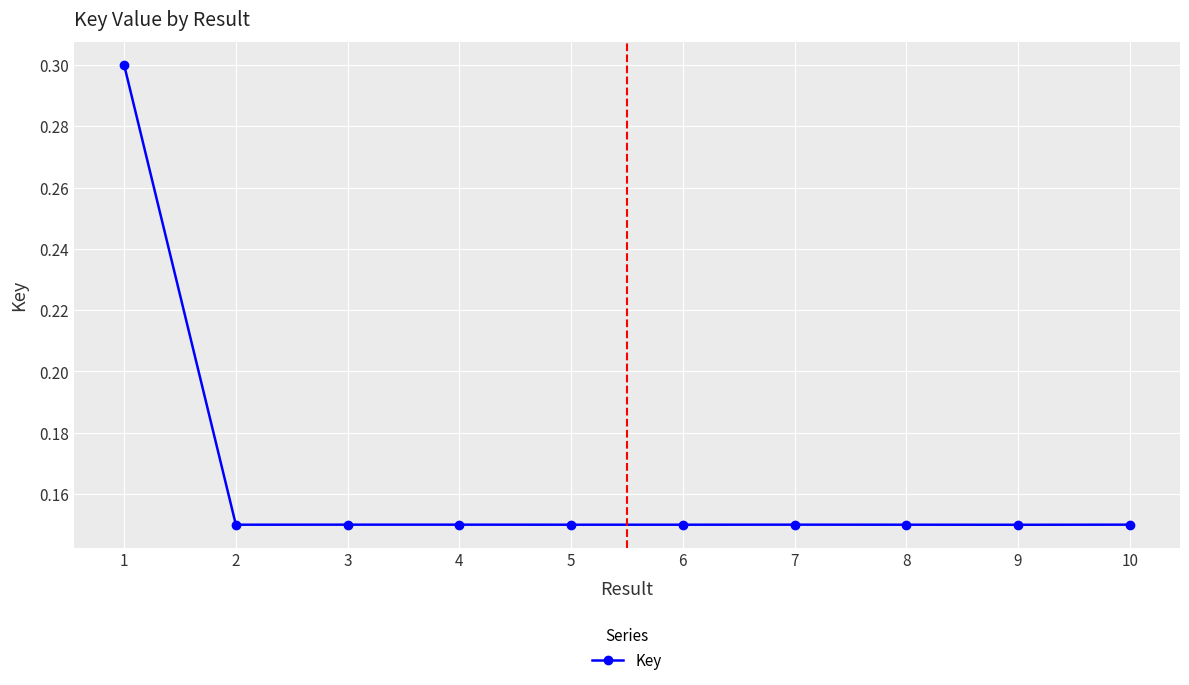

True or false: there are more than 0 points higher than both neighbors.

True